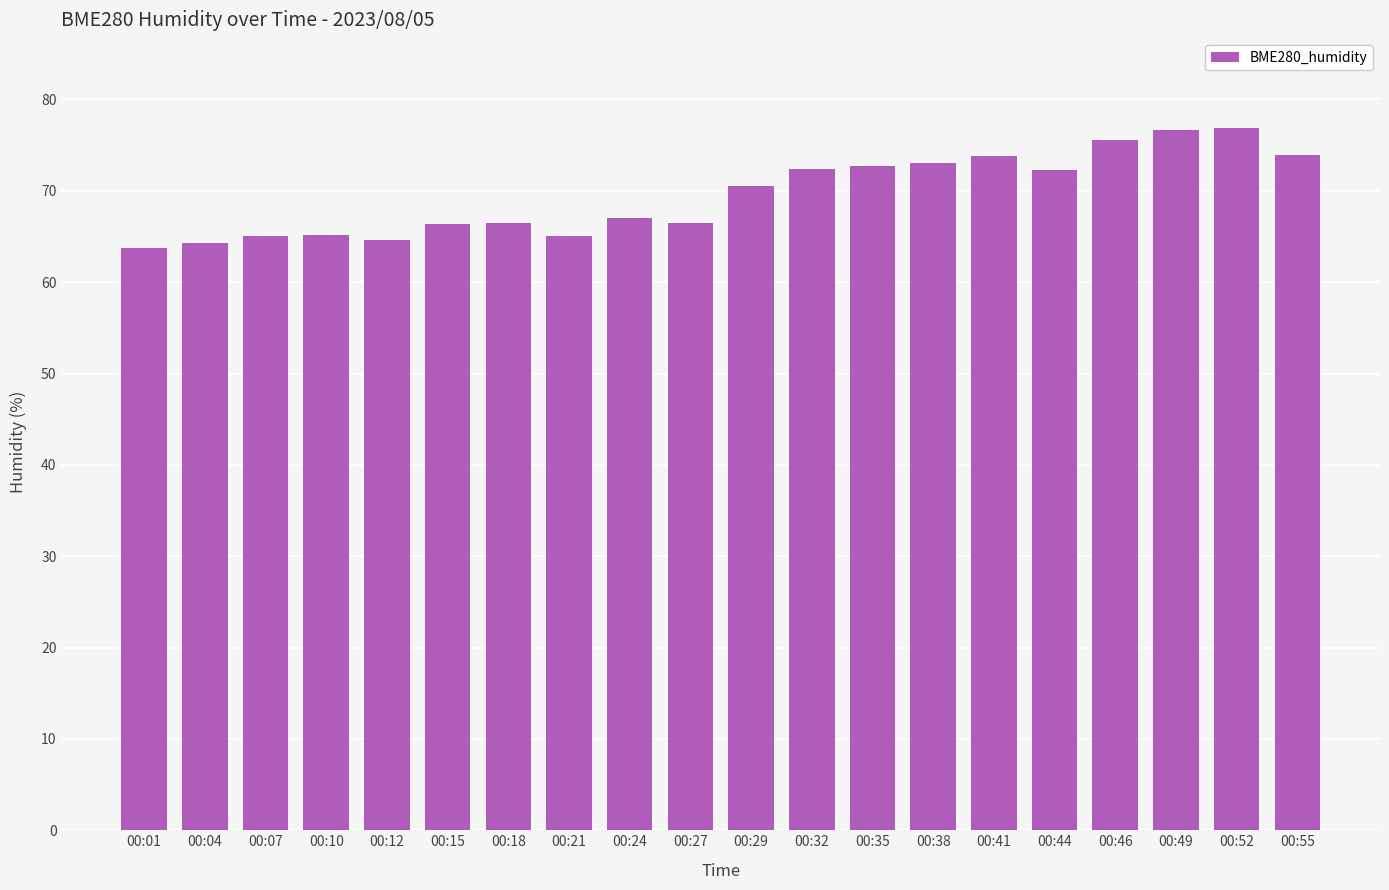

What is the sum of the values at 00:46 and 00:55?

149.5